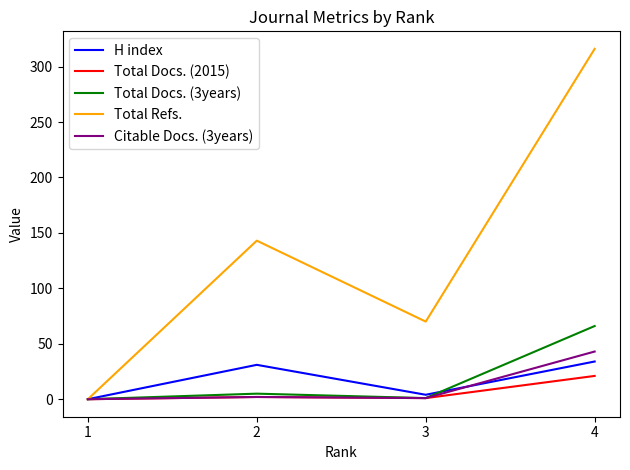

Which series has the largest total across all categories?

Total Refs.